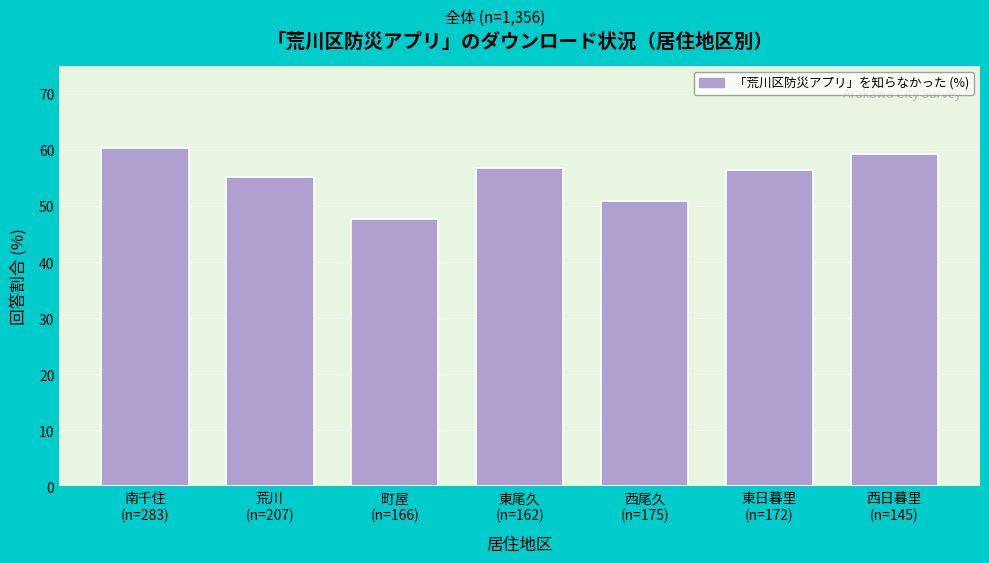

Reading left to right, what are all the values shown in this chart?

60.4	55.1	47.6	56.8	50.9	56.4	59.3